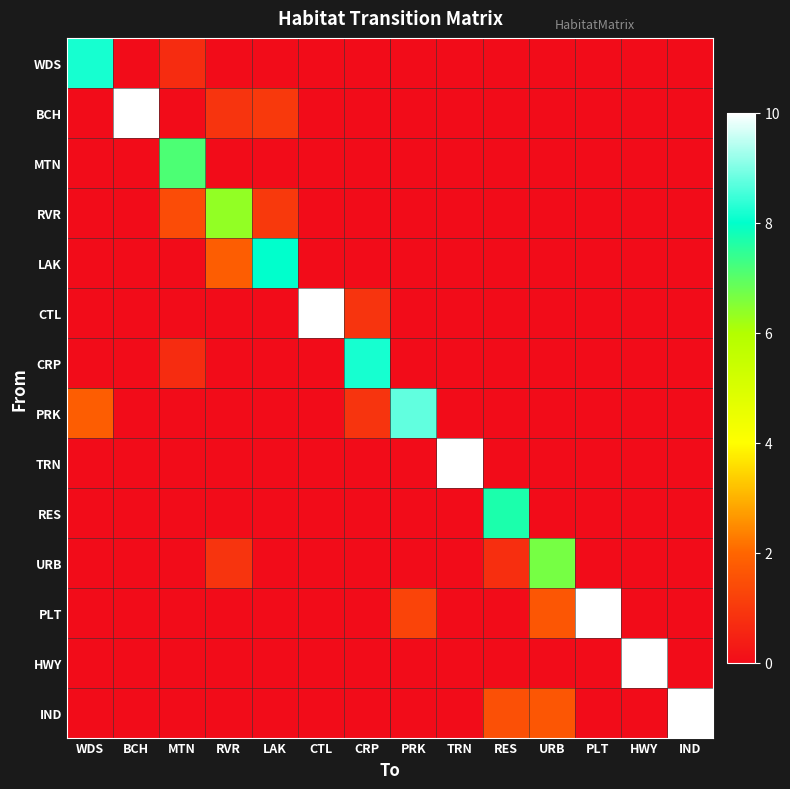

What is the maximum value shown in the chart?

10.0